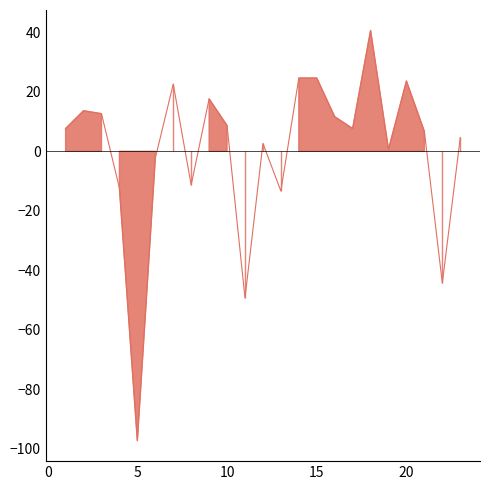

What value does the data have at 2?

13.7